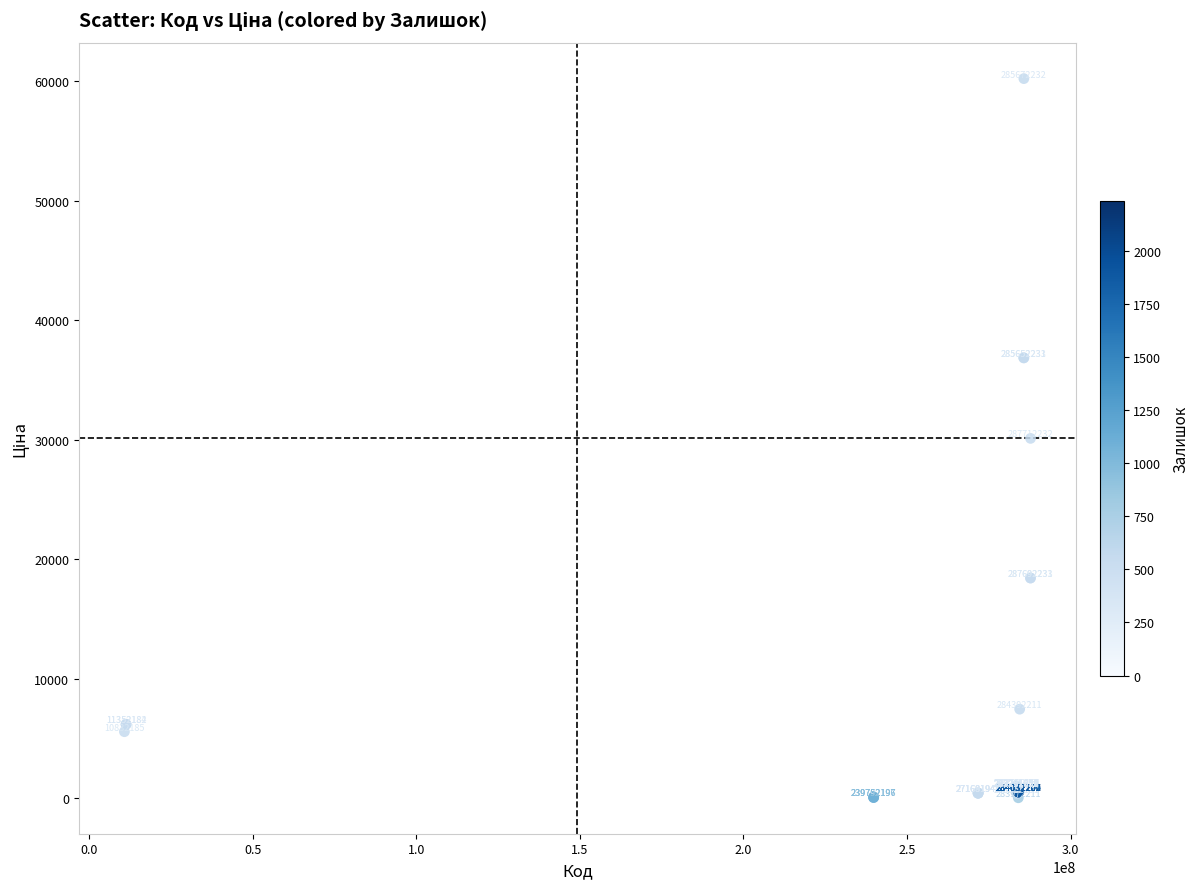

What Y value in the scatter plot is closest to 30118?

30102.8